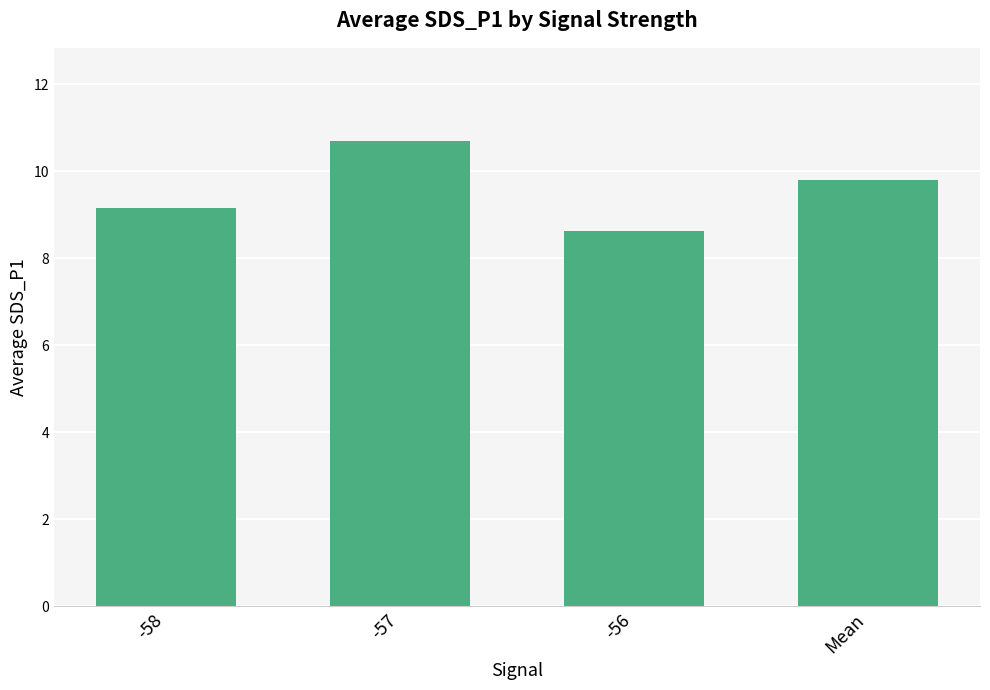

What is the value of the 2nd bar from the left?

10.7